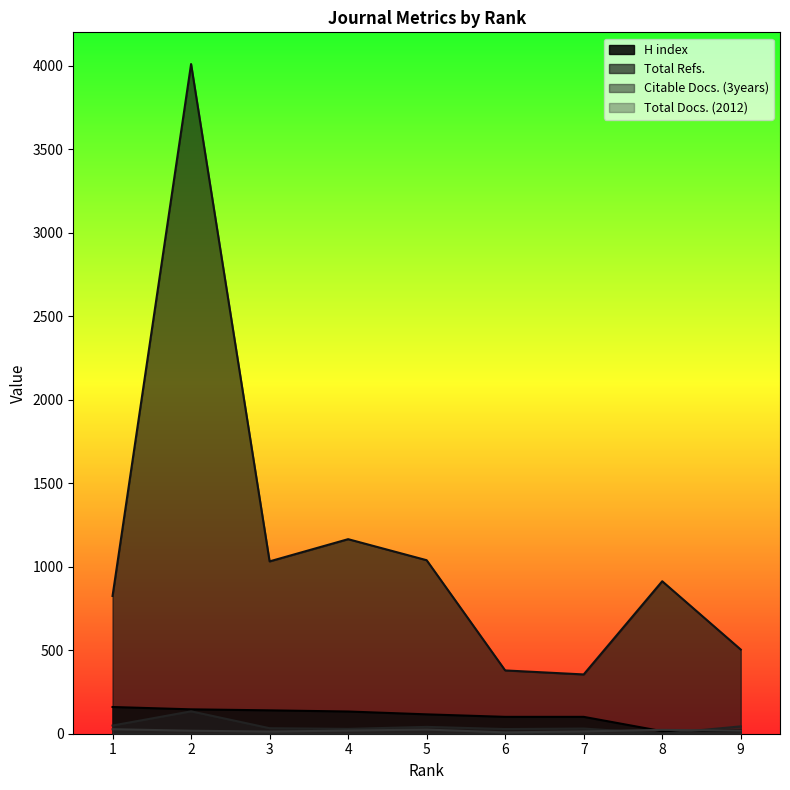

True or false: Citable Docs. (3years) has more than 0 points higher than both neighbors.

True